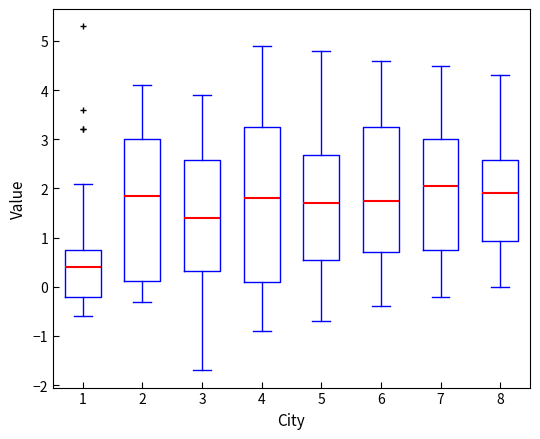

Which box is the tallest, from its lower edge to its upper edge?

4